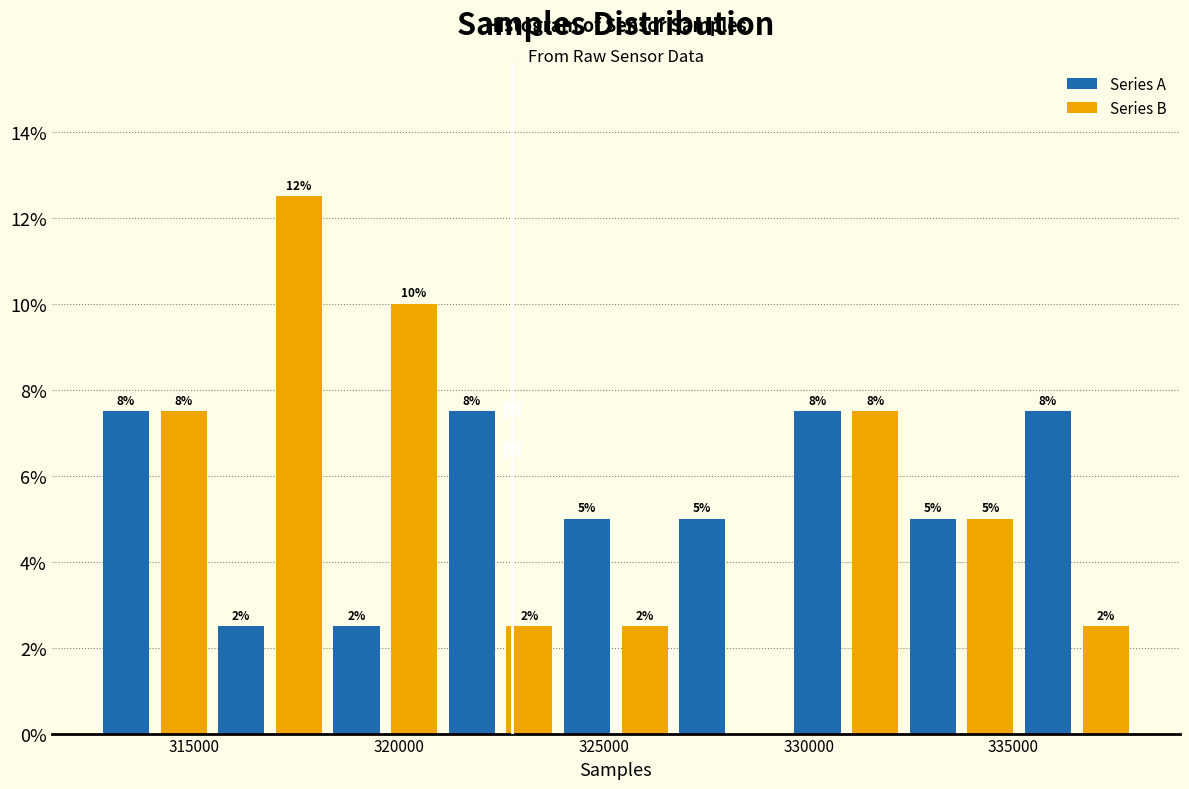

Around what value on the x-axis is the tallest bar? Give the approximate position of its centre, as read against the axis.

317500